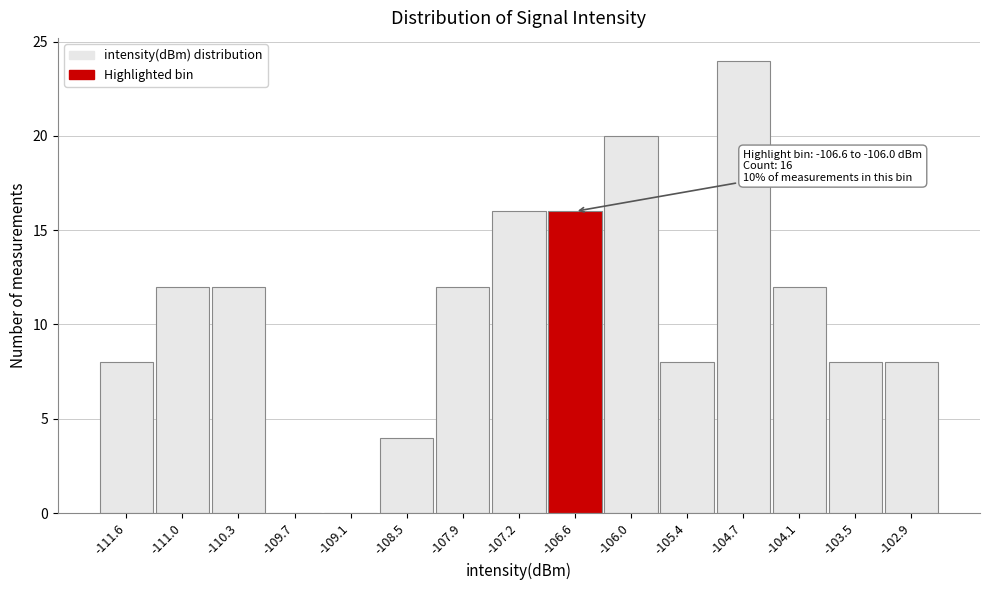

Reading left to right, extract all data points from this chart.

-111.6=8	-111.0=12	-110.3=12	-109.7=0	-109.1=0	-108.5=4	-107.9=12	-107.2=16	-106.6=16	-106.0=20	-105.4=8	-104.7=24	-104.1=12	-103.5=8	-102.9=8